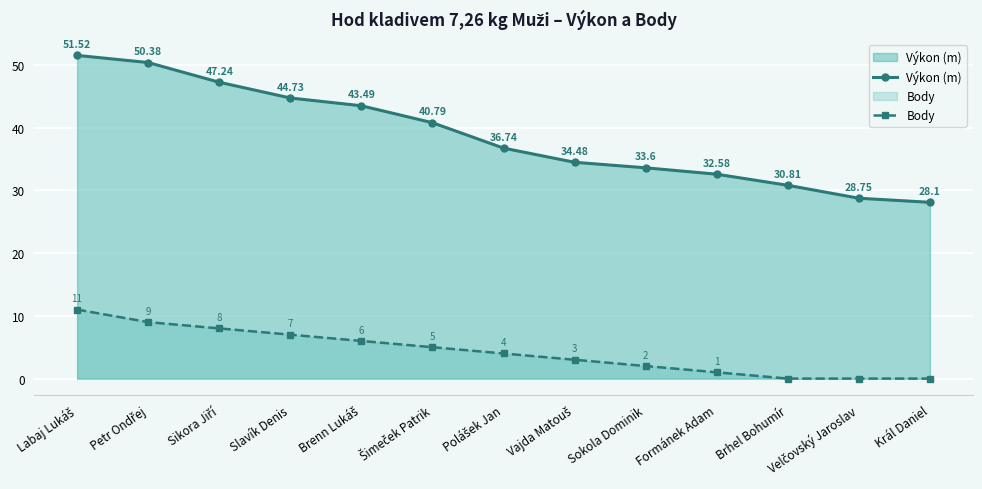

What is the difference between the second highest and second lowest values in the Výkon (m) series?

21.6